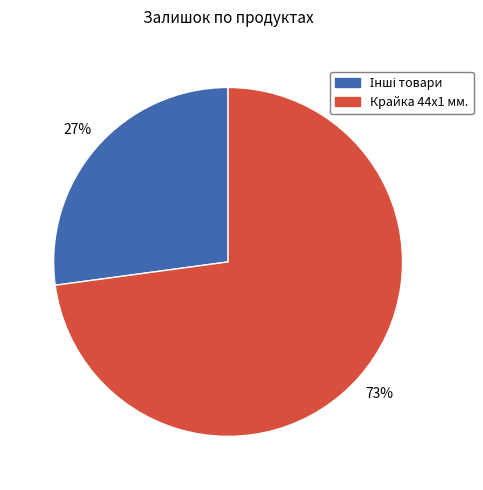

To the nearest percent, what portion does Крайка 44x1 мм. represent?

73%